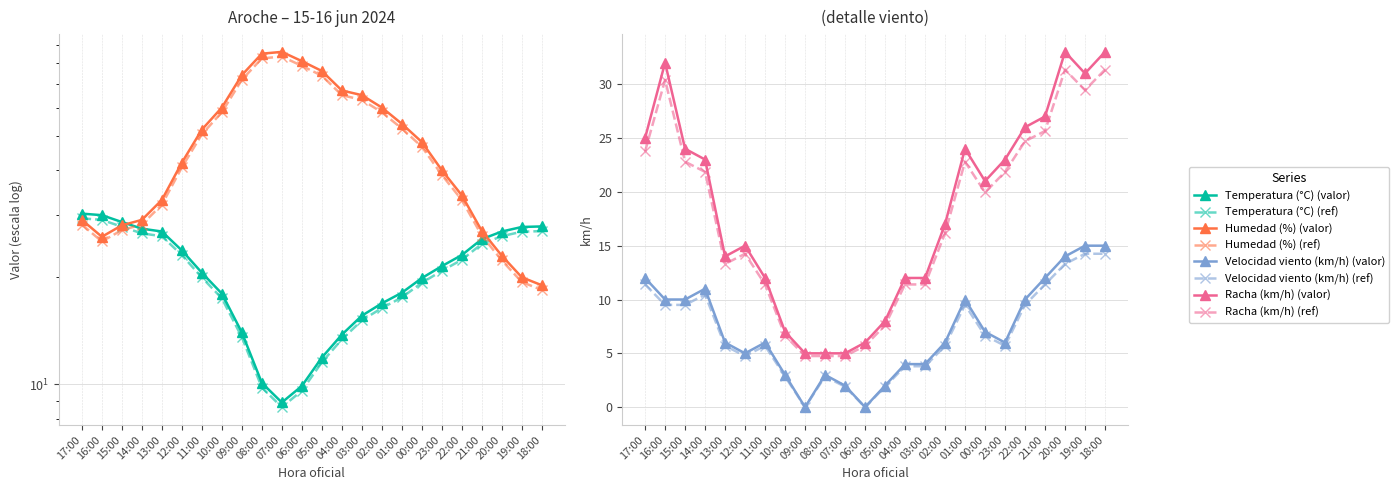

List the labels in order of Humedad (%) value, largest first.

07:00, 08:00, 06:00, 05:00, 09:00, 04:00, 03:00, 10:00, 02:00, 01:00, 11:00, 00:00, 12:00, 23:00, 22:00, 13:00, 17:00, 14:00, 15:00, 21:00, 16:00, 20:00, 19:00, 18:00